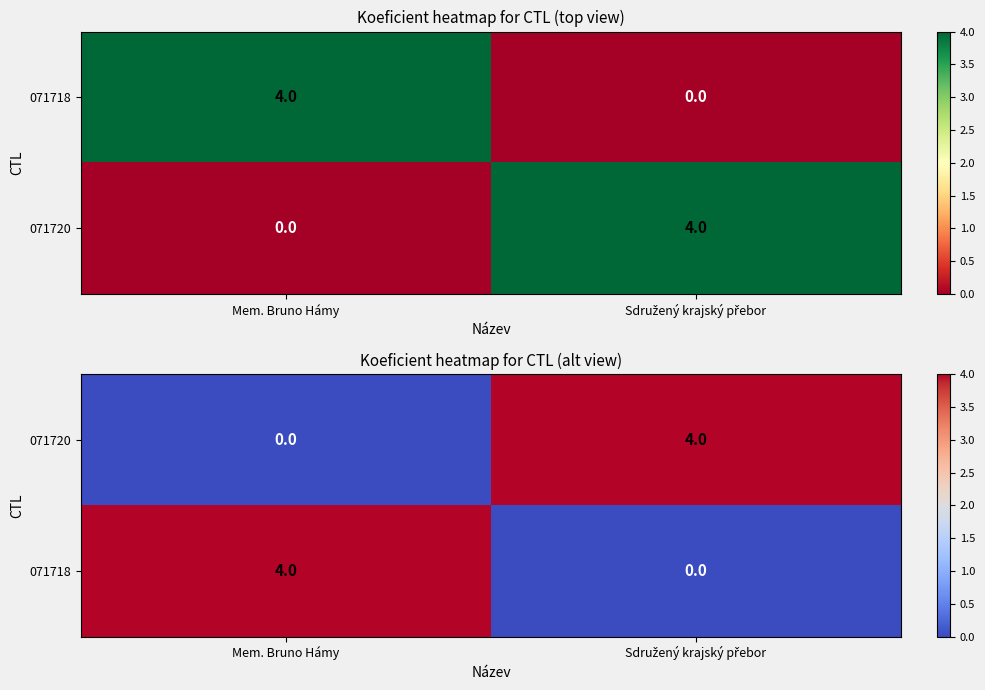

At how many categories does at least one series exceed 3?

2